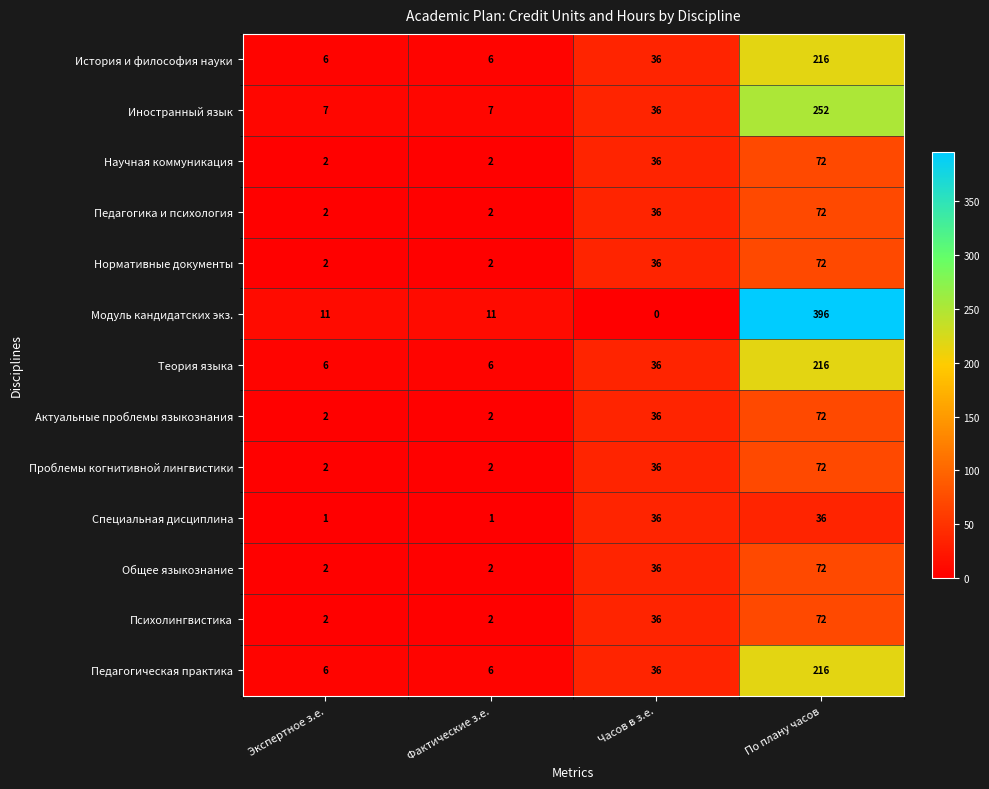

The Проблемы когнитивной лингвистики series shows 2 at Экспертное з.е.. True or false?

True